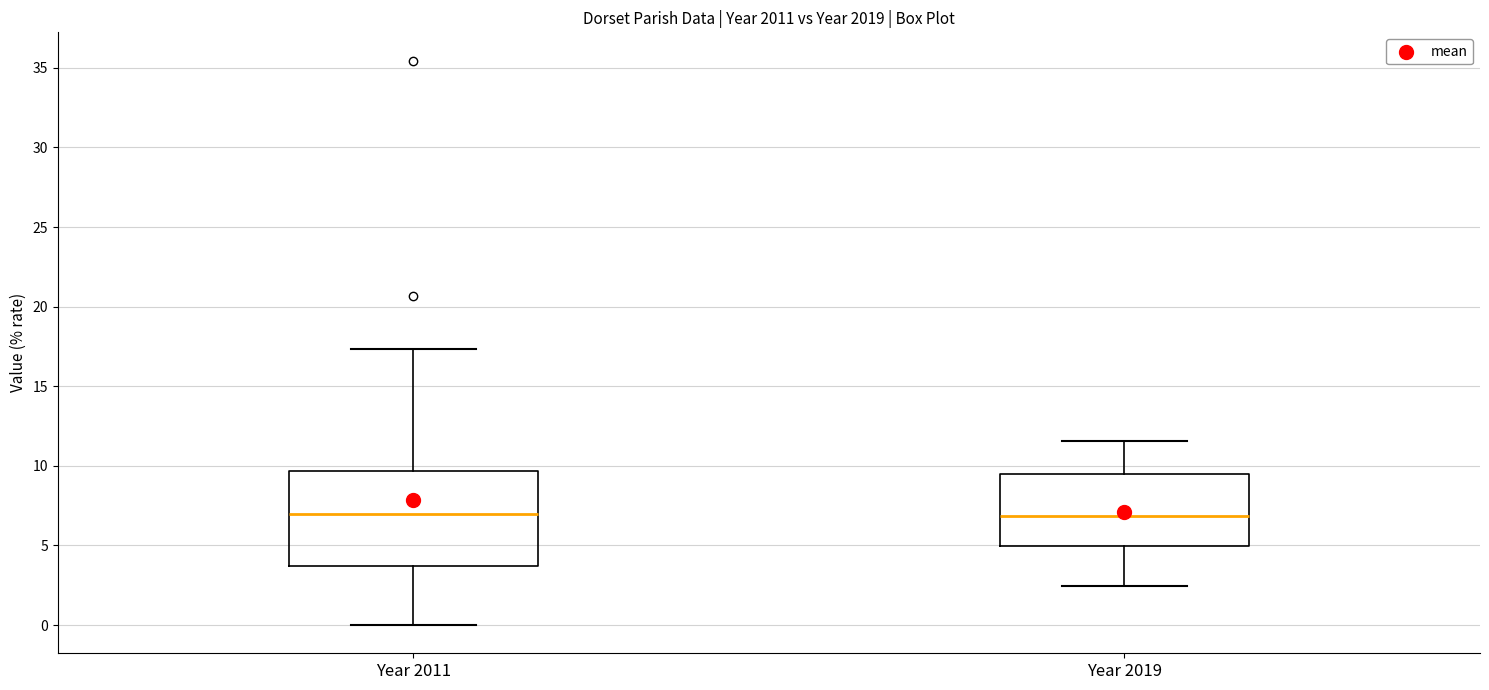

Reading left to right, read every box against the y-axis: the position of its median line, the range the box covers, and the ends of its whiskers. The values are not printed on the chart, so give them approximately, as read against the axis.

Year 2011: median 7.0, box 3.5 to 9.5, whiskers 0.0 to 17.5
Year 2019: median 7.0, box 5.0 to 9.5, whiskers 2.5 to 11.5